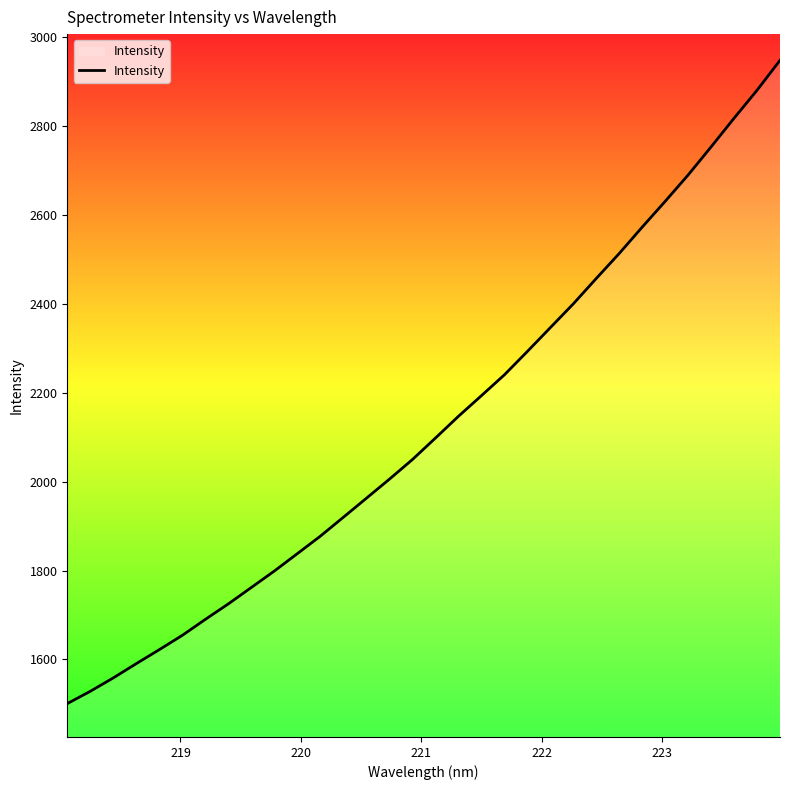

What is the difference between the maximum and minimum values?

1447.0